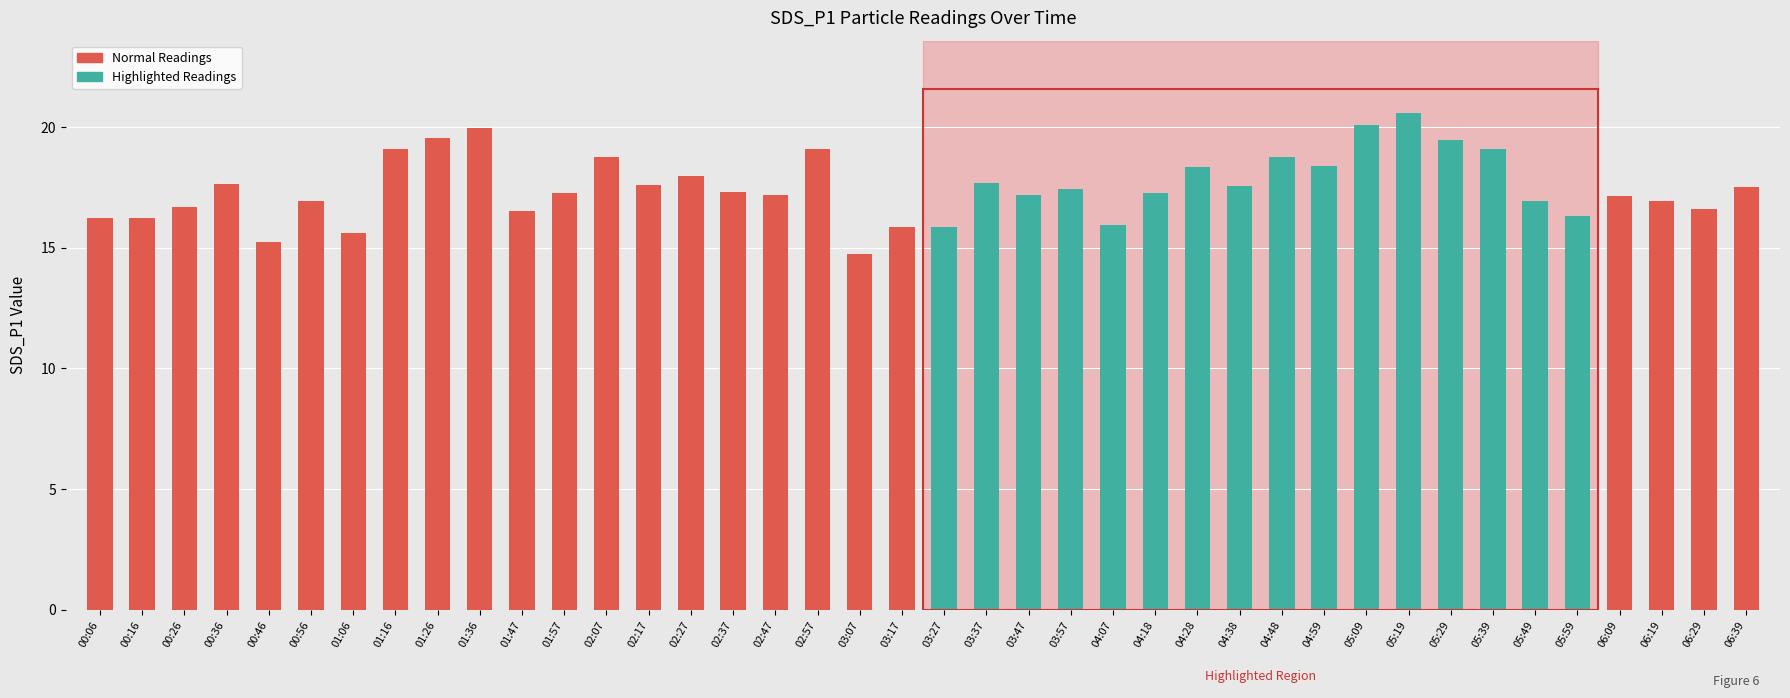

True or false: the data shows 5.5 at 04:07.

False